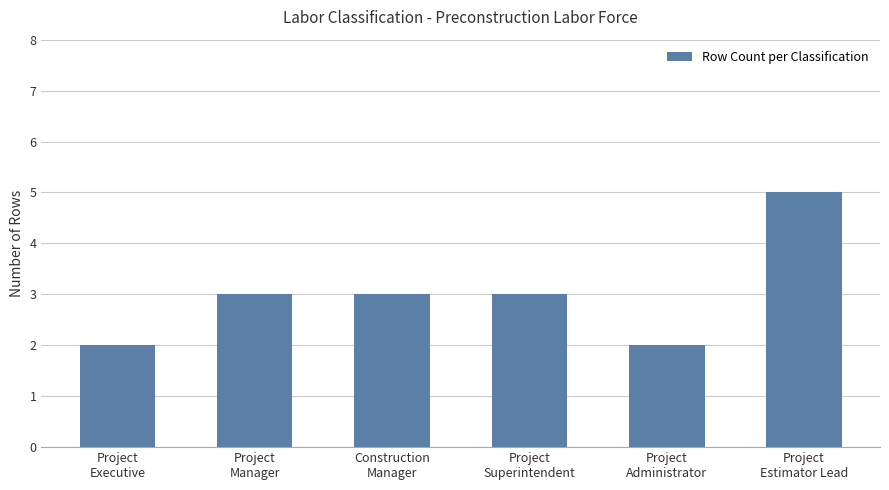

Reading left to right, what are all the values shown in this chart?

Project
Executive=2	Project
Manager=3	Construction
Manager=3	Project
Superintendent=3	Project
Administrator=2	Project
Estimator Lead=5